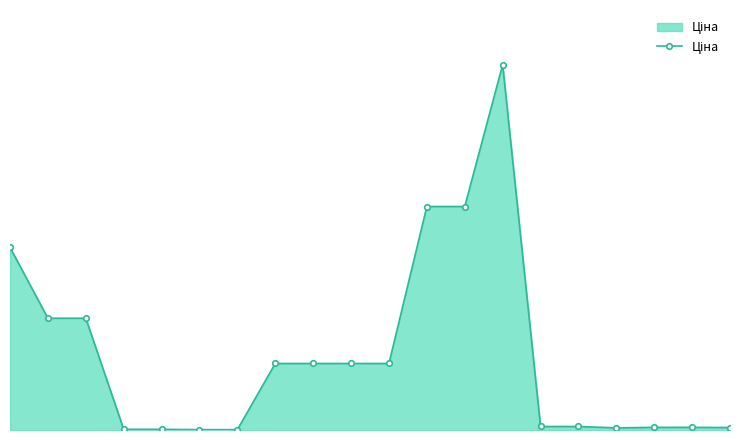

Does the chart display data point markers on the line(s)?

Yes